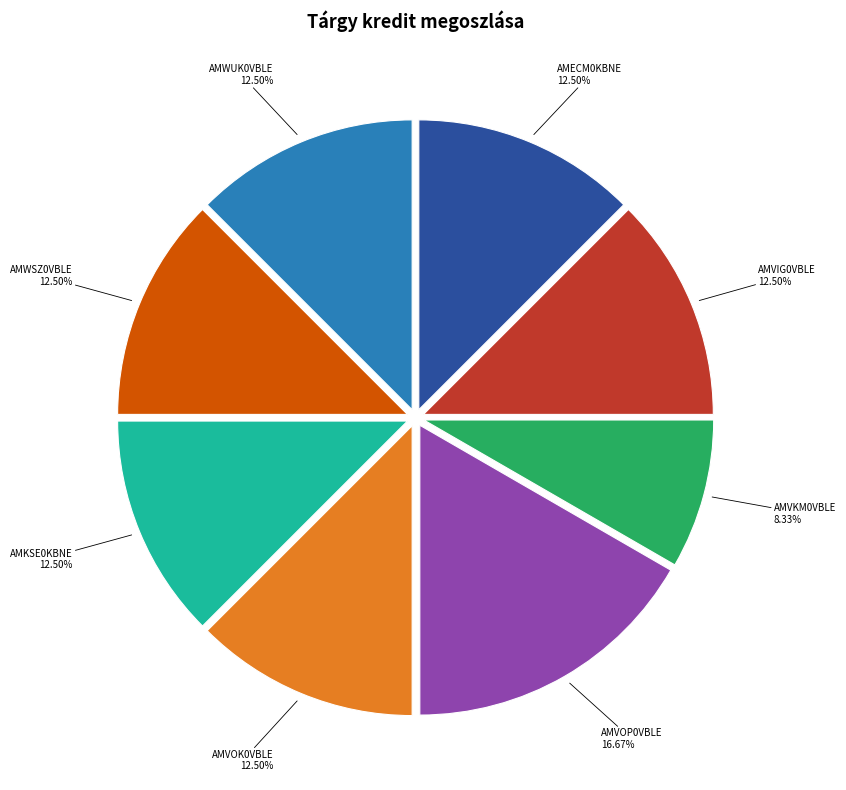

Is it true that AMVKM0VBLE is 8% of the pie?

True